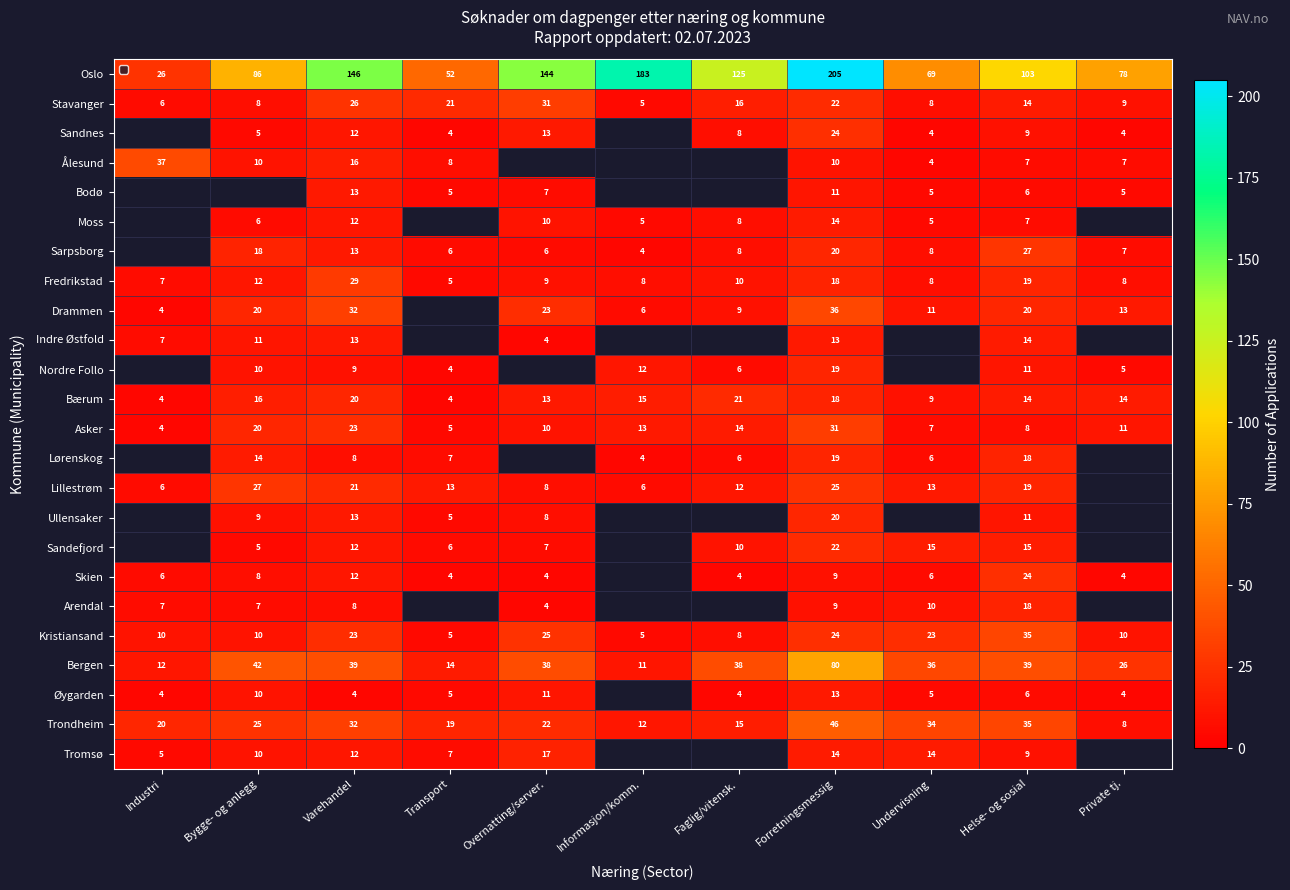

Which has a higher value, Transport or Bygge- og anlegg?

Bygge- og anlegg